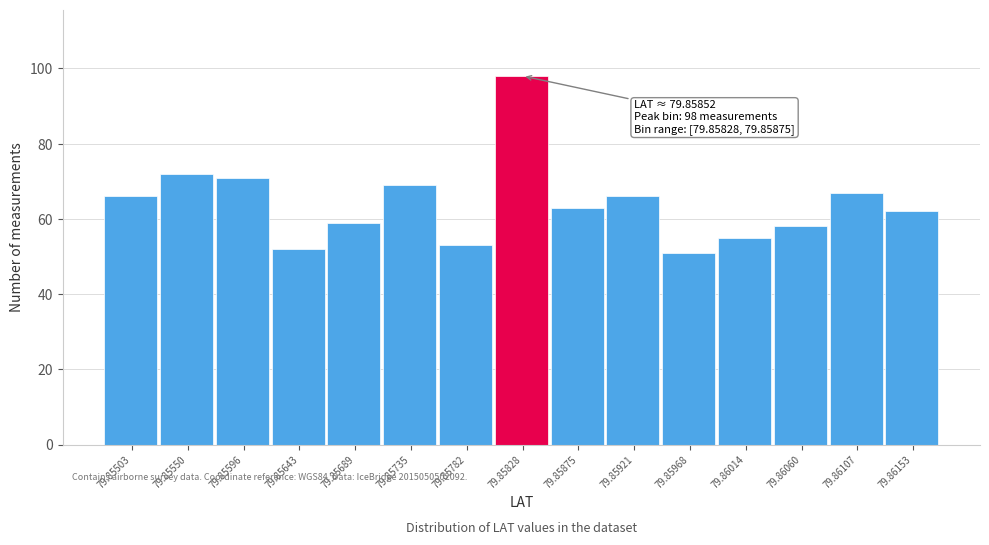

Reading right to left, transcribe all the data shown in this chart.

62	67	58	55	51	66	63	98	53	69	59	52	71	72	66